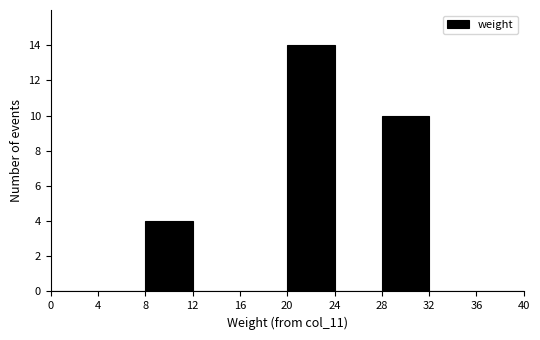

Reading left to right, transcribe this chart: for each bar, give the range it covers on the x-axis and its height. The values are not printed on the chart, so give them approximately, as read against the axis.

0 to 4: 0
4 to 8: 0
8 to 12: 4
12 to 16: 0
16 to 20: 0
20 to 24: 14
24 to 28: 0
28 to 32: 10
32 to 36: 0
36 to 40: 0